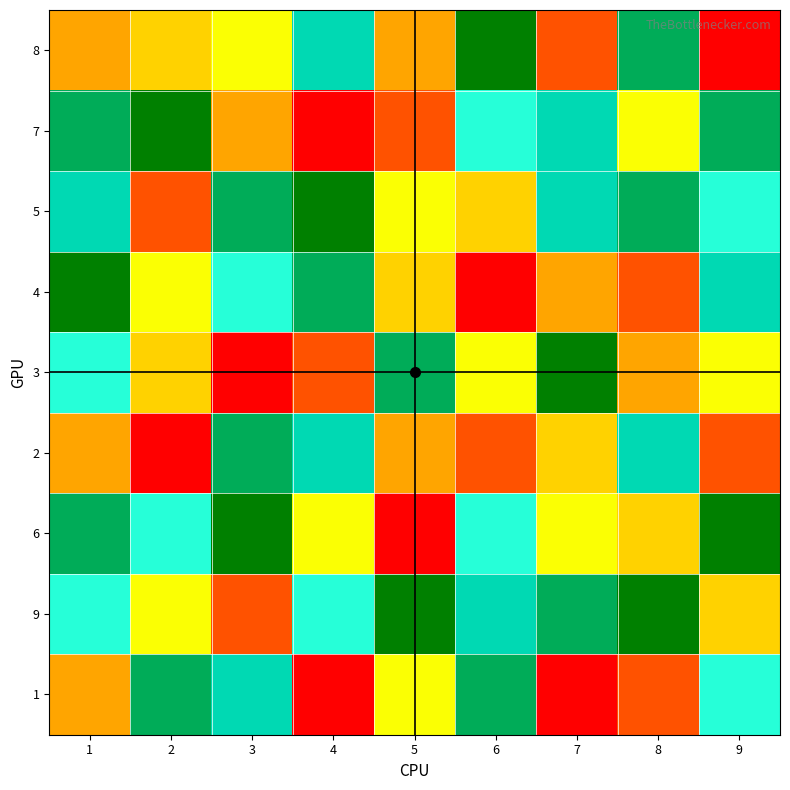

Reading left to right, list all the values displayed in this chart.

8: 1=3	2=4	3=5	4=7	5=3	6=9	7=2	8=8	9=1
7: 1=8	2=9	3=3	4=1	5=2	6=6	7=7	8=5	9=8
5: 1=7	2=2	3=8	4=9	5=5	6=4	7=7	8=8	9=6
4: 1=9	2=5	3=6	4=8	5=4	6=1	7=3	8=2	9=7
3: 1=6	2=4	3=1	4=2	5=8	6=5	7=9	8=3	9=5
2: 1=3	2=1	3=8	4=7	5=3	6=2	7=4	8=7	9=2
6: 1=8	2=6	3=9	4=5	5=1	6=6	7=5	8=4	9=9
9: 1=6	2=5	3=2	4=6	5=9	6=7	7=8	8=9	9=4
1: 1=3	2=8	3=7	4=1	5=5	6=8	7=1	8=2	9=6